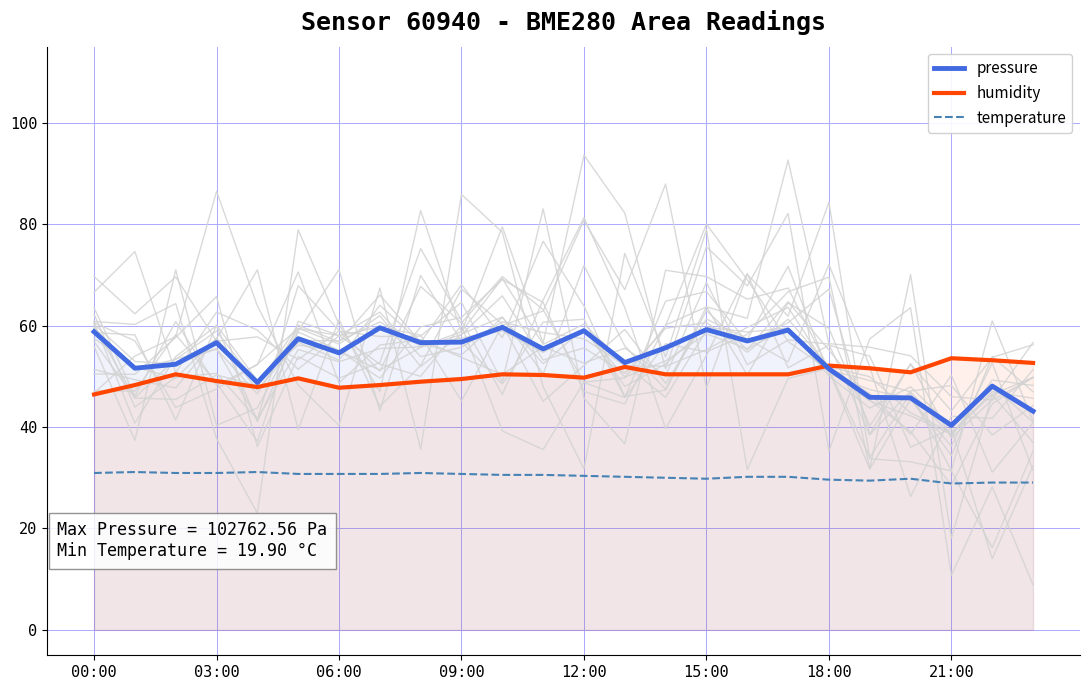

Which category has the lowest value in the pressure series?

21:00